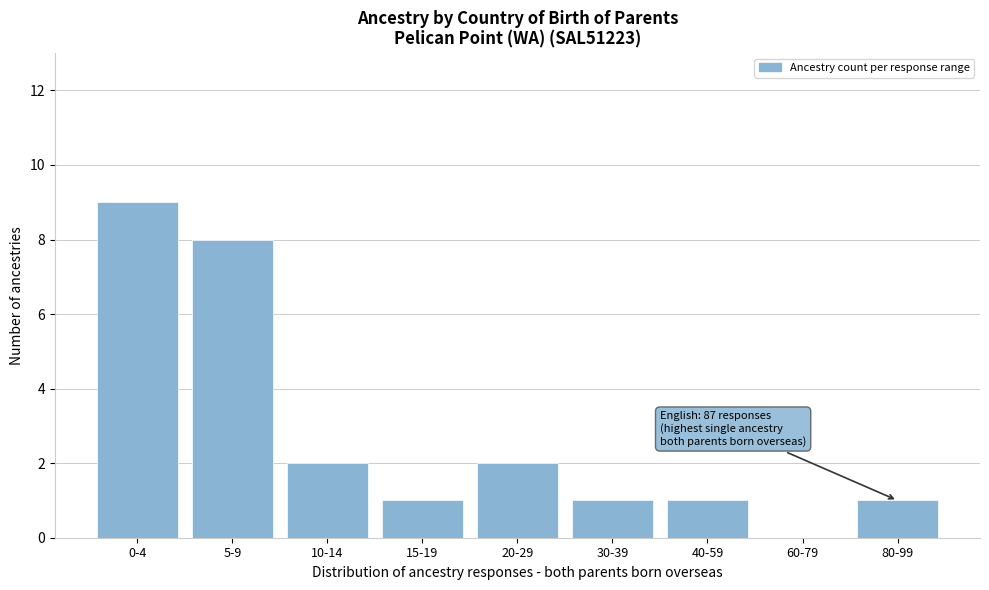

Reading left to right, transcribe all the data shown in this chart.

0-4=9	5-9=8	10-14=2	15-19=1	20-29=2	30-39=1	40-59=1	60-79=0	80-99=1